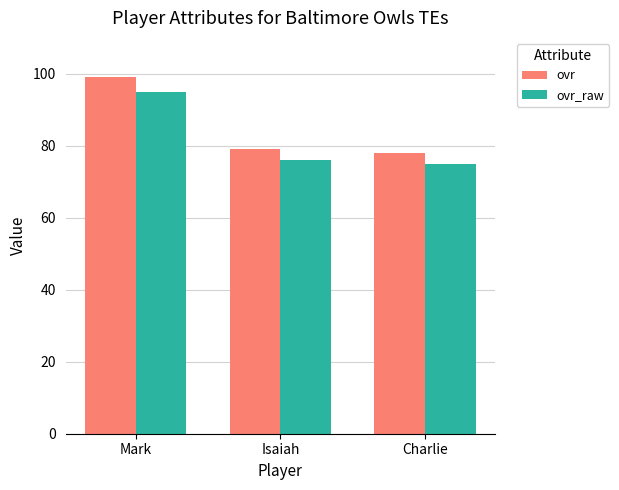

Rank the categories by ovr_raw value from highest to lowest.

Mark, Isaiah, Charlie